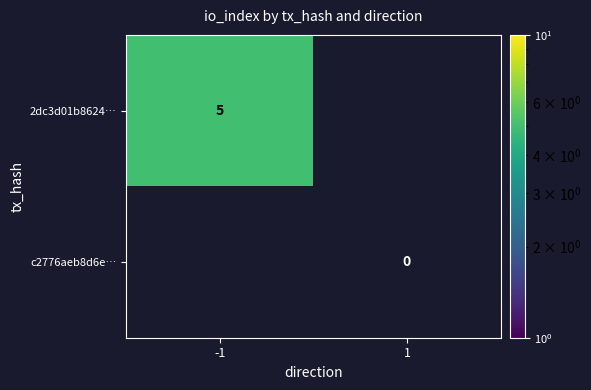

The value of c2776aeb8d6eac89f0775523f3c71af54607501 at io_index is 0. True or false?

True